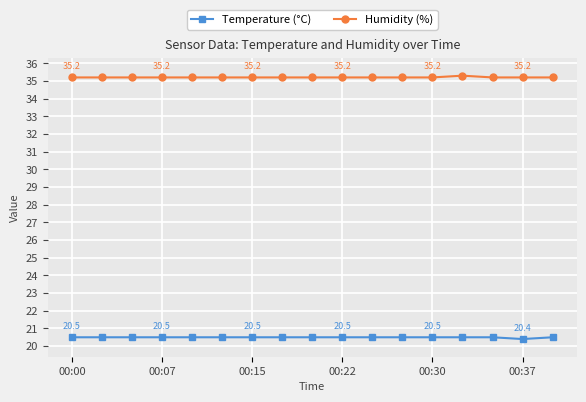

Reading left to right, extract all data points from this chart.

Temperature (°C): 20.5	20.5	20.5	20.5	20.5	20.5	20.5	20.5	20.5	20.5	20.5	20.5	20.5	20.5	20.5	20.4	20.5
Humidity (%): 35.2	35.2	35.2	35.2	35.2	35.2	35.2	35.2	35.2	35.2	35.2	35.2	35.2	35.3	35.2	35.2	35.2